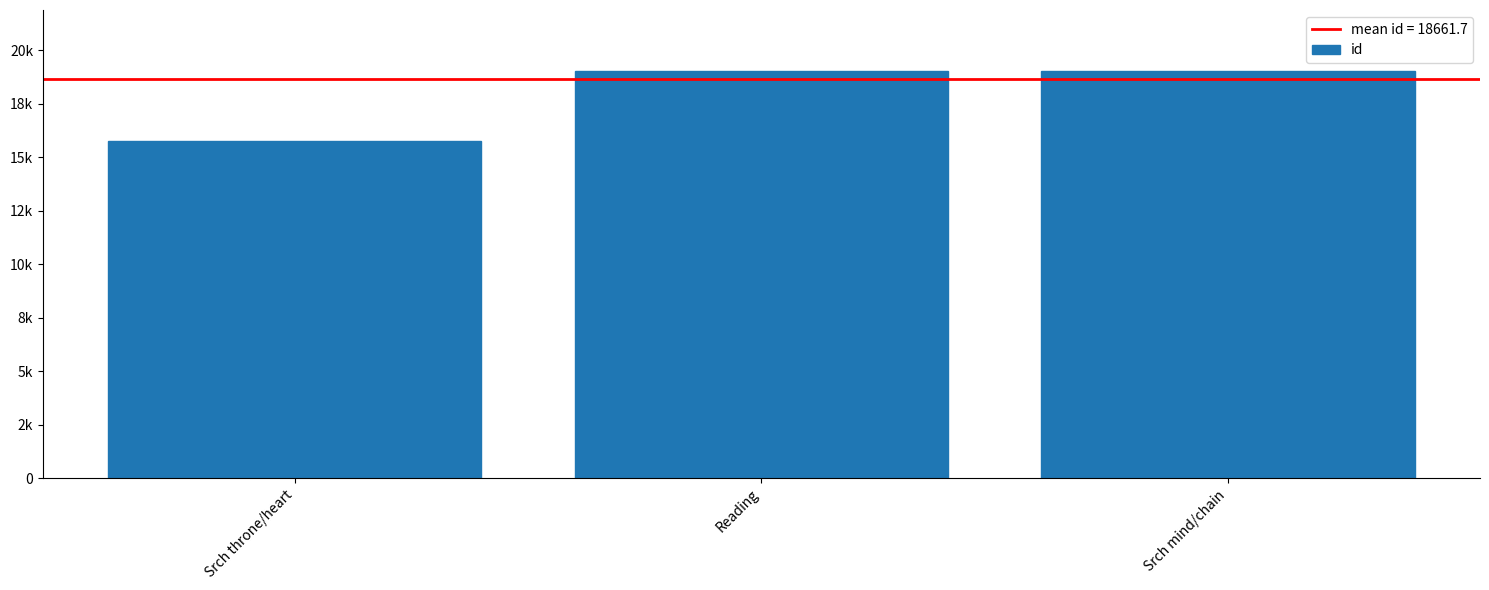

Where is the data nearest to the value 17391?

Srch throne/heart